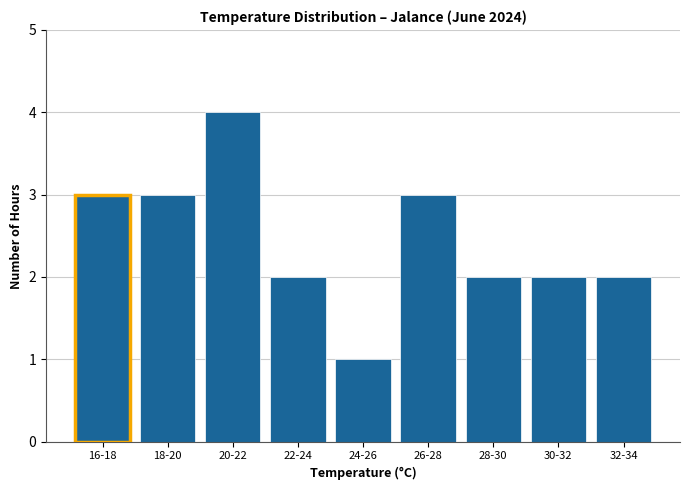

Reading left to right, list all the values displayed in this chart.

3	3	4	2	1	3	2	2	2